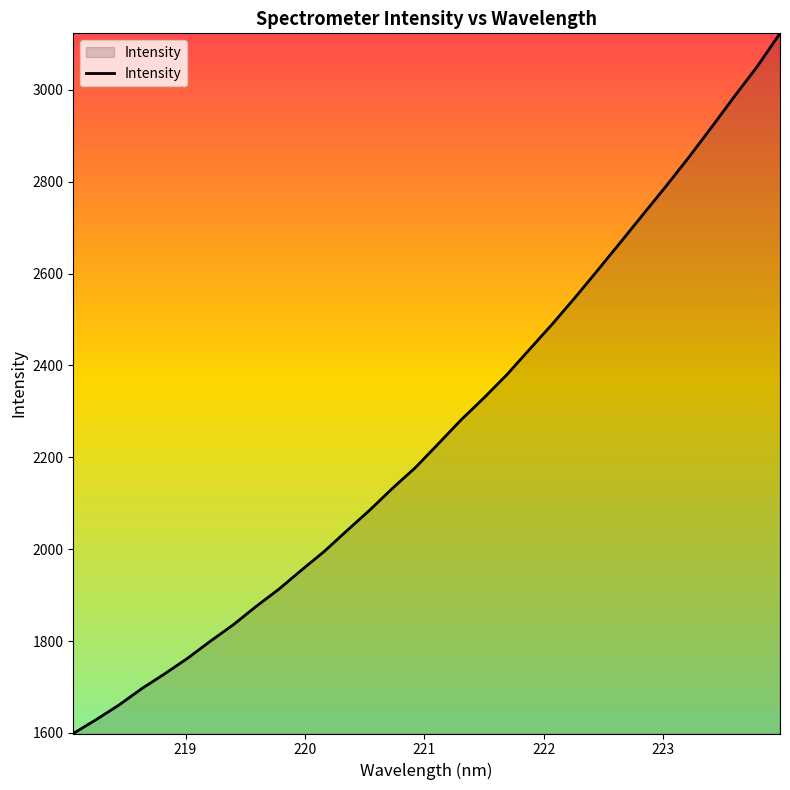

What is the difference between the maximum and minimum values?

1524.3